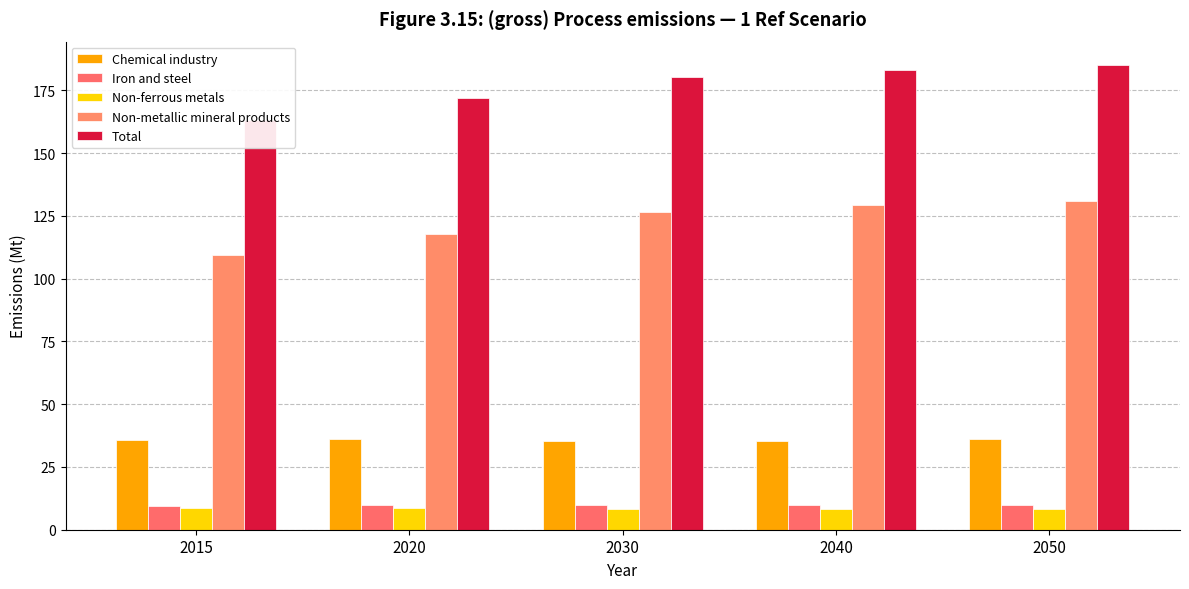

What are all the series names shown in the legend?

Chemical industry, Iron and steel, Non-ferrous metals, Non-metallic mineral products, Total